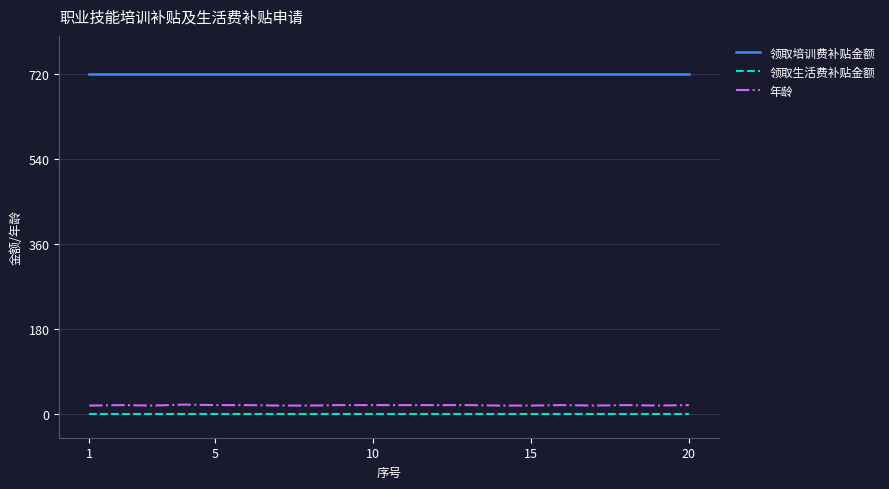

Does the chart have visible grid lines?

Yes